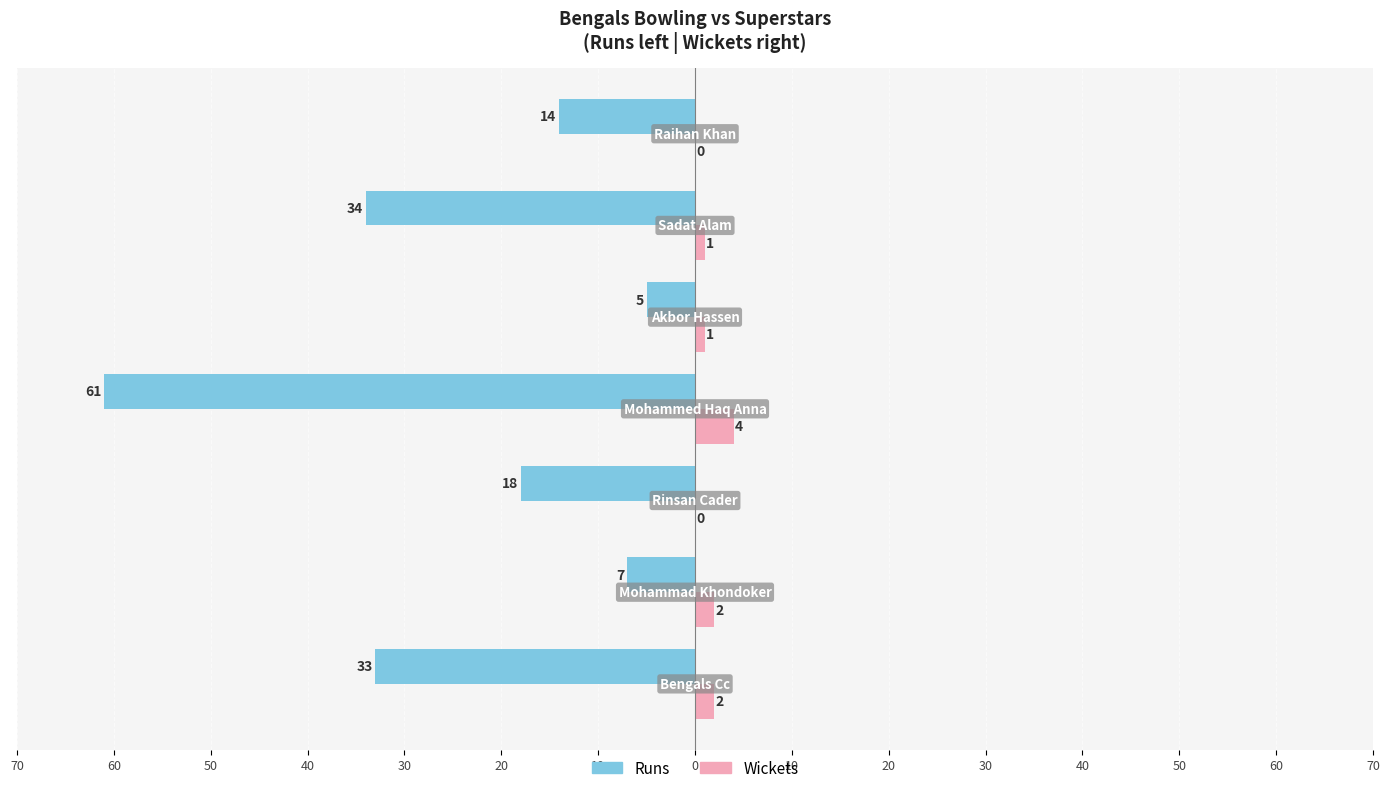

What are all the series names shown in the legend?

Runs, Wickets